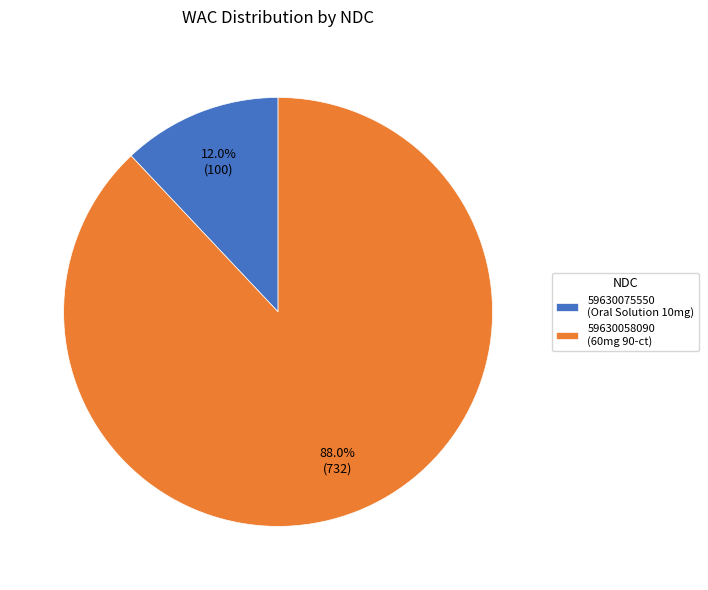

How many slices are in this pie chart?

2